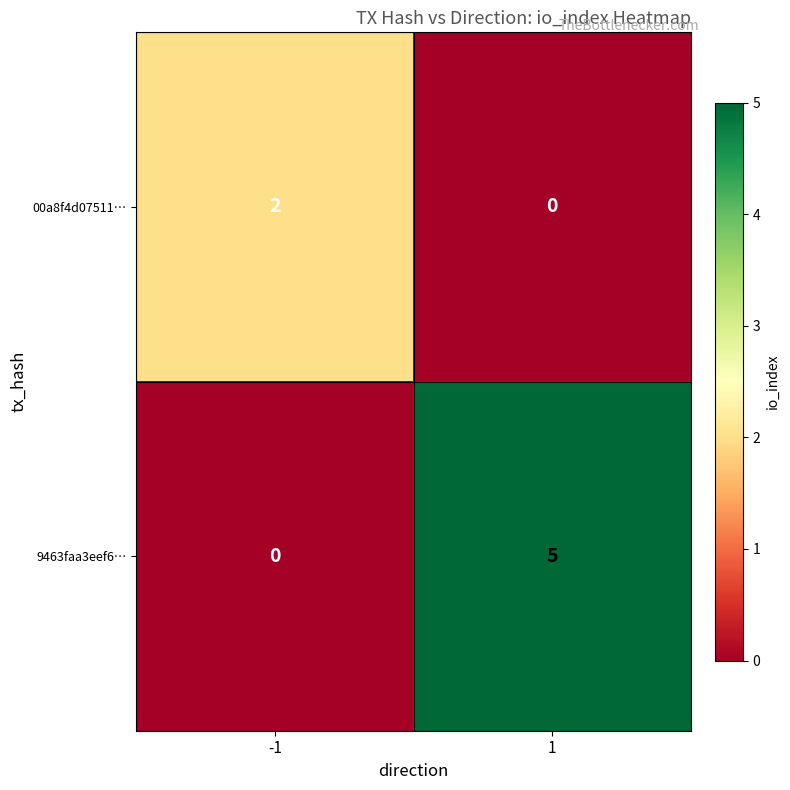

True or false: 00a8f4d07511… has a value of 2 at -1.

True